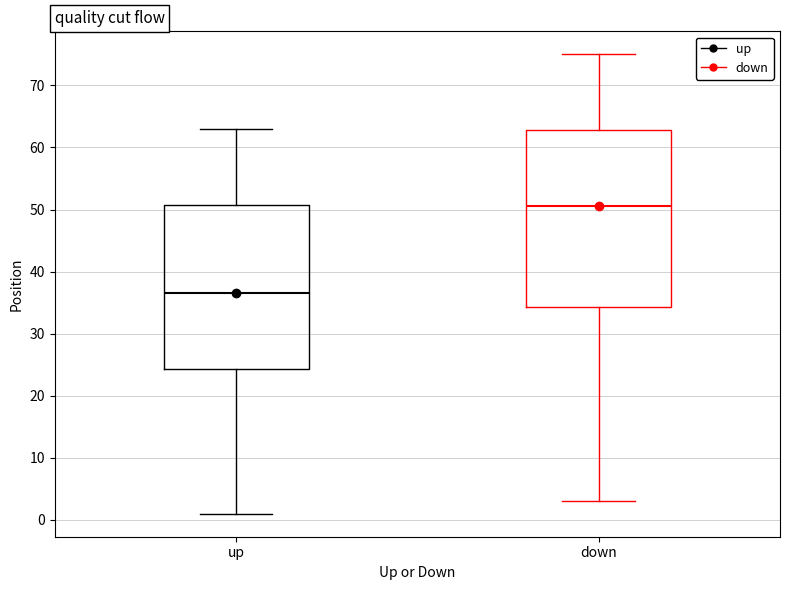

Which box's median line is the highest?

down